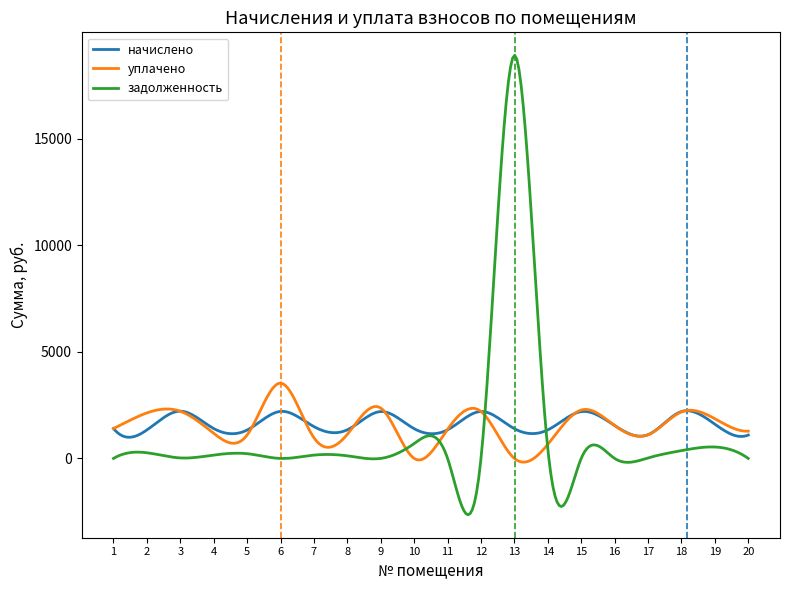

What is the maximum value for уплачено?

3528.9